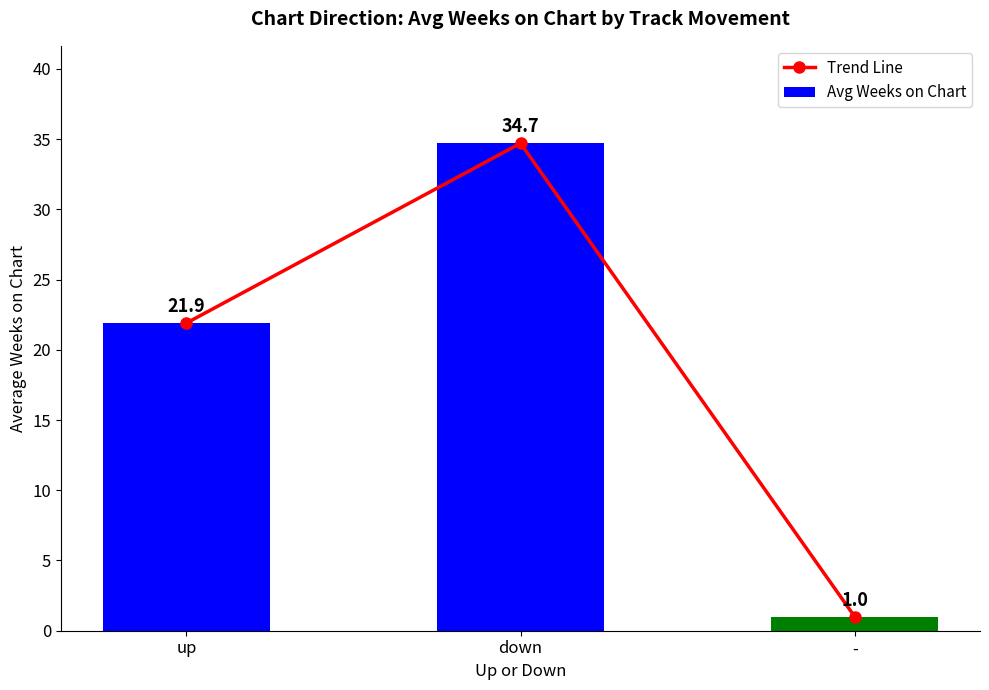

Reading left to right, list all the values displayed in this chart.

Trend Line: 21.9	34.7	1.0
Avg Weeks on Chart: 21.9	34.7	1.0